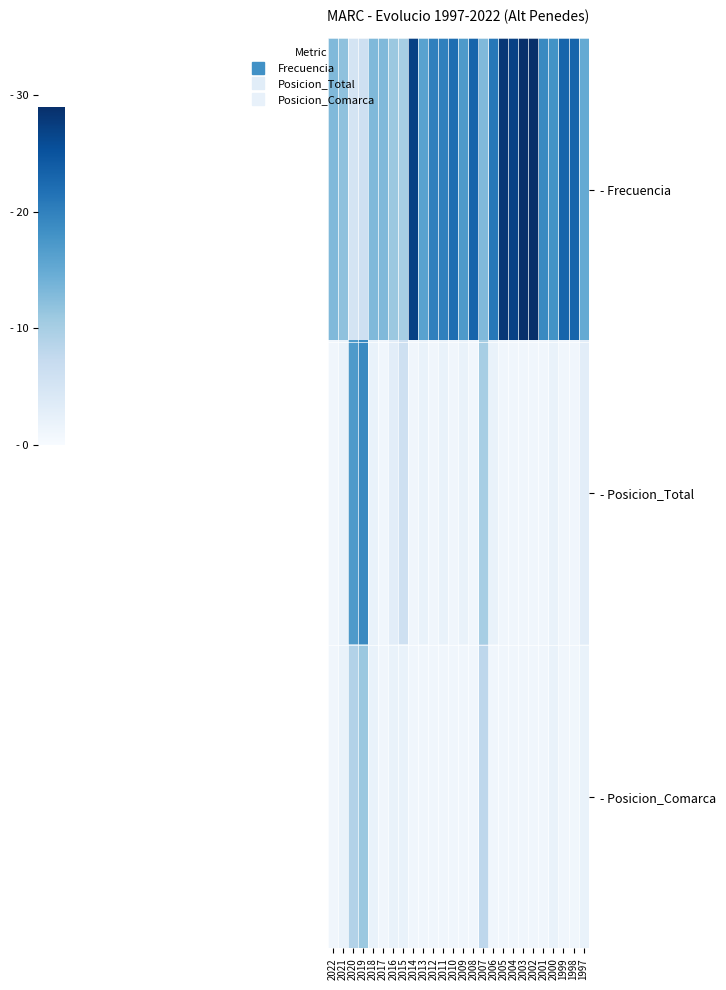

At how many categories does at least one series exceed 26?

5